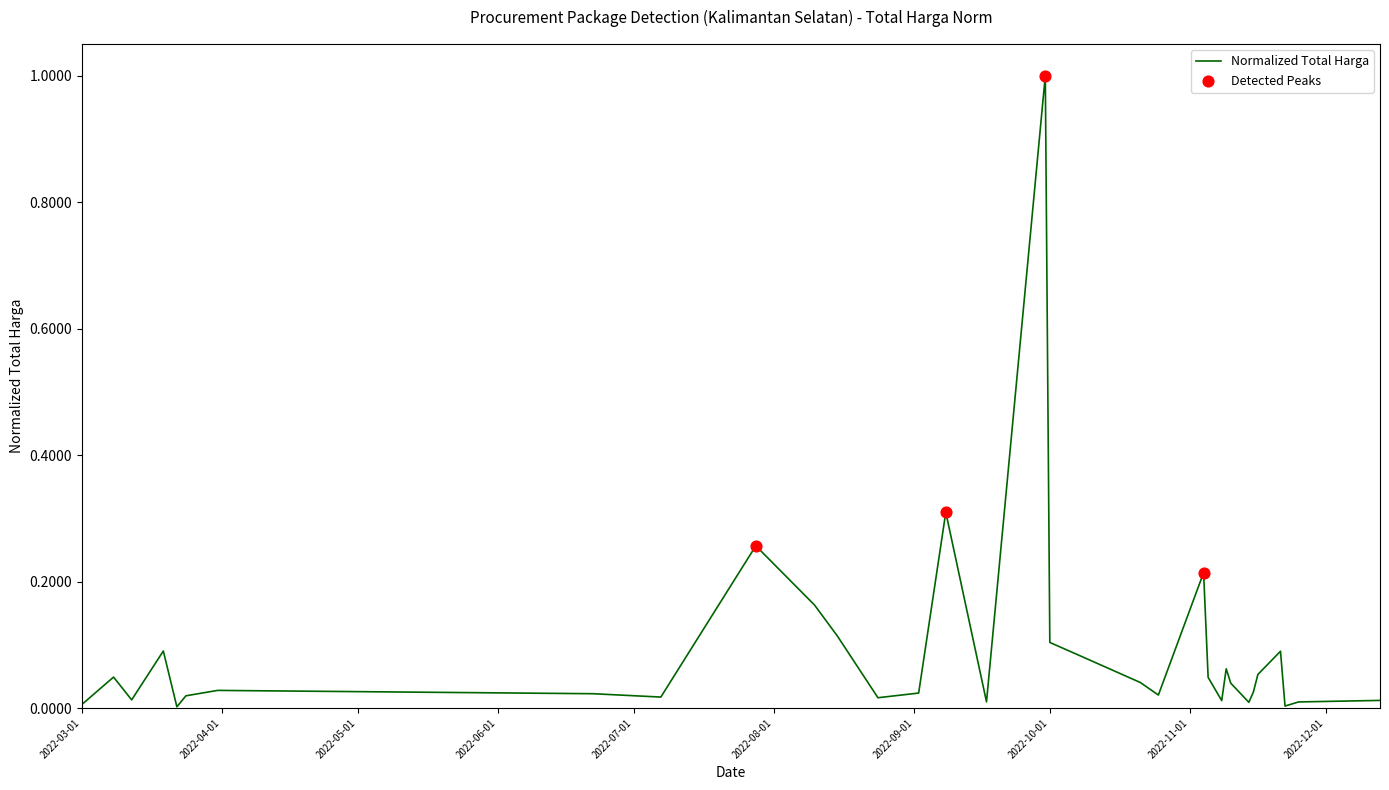

What is the difference between the maximum and minimum values?

1.0